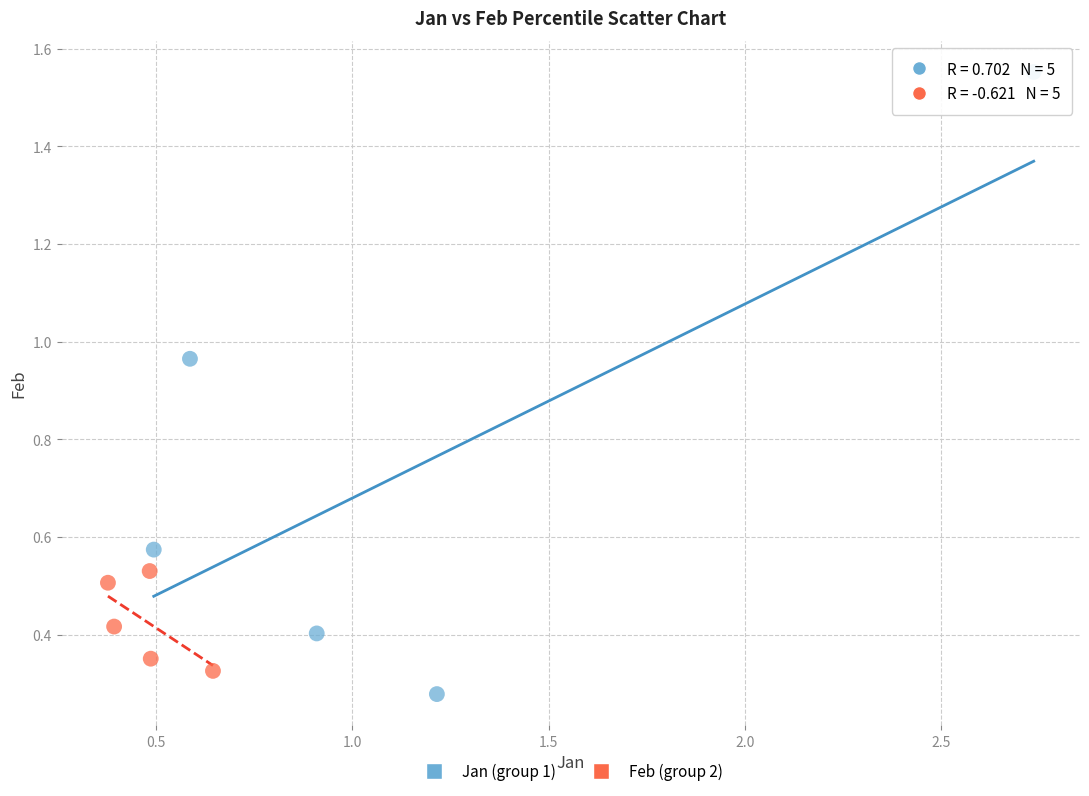

What are all the series names shown in the legend?

Jan (group 1), Feb (group 2)